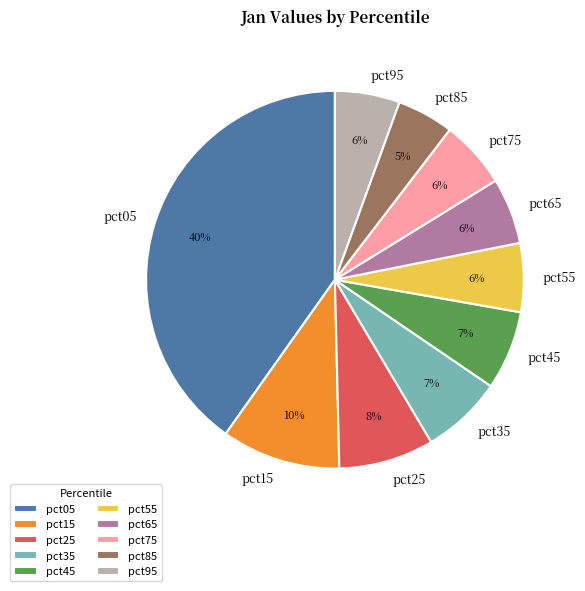

To the nearest percent, what is the average slice percentage?

10%